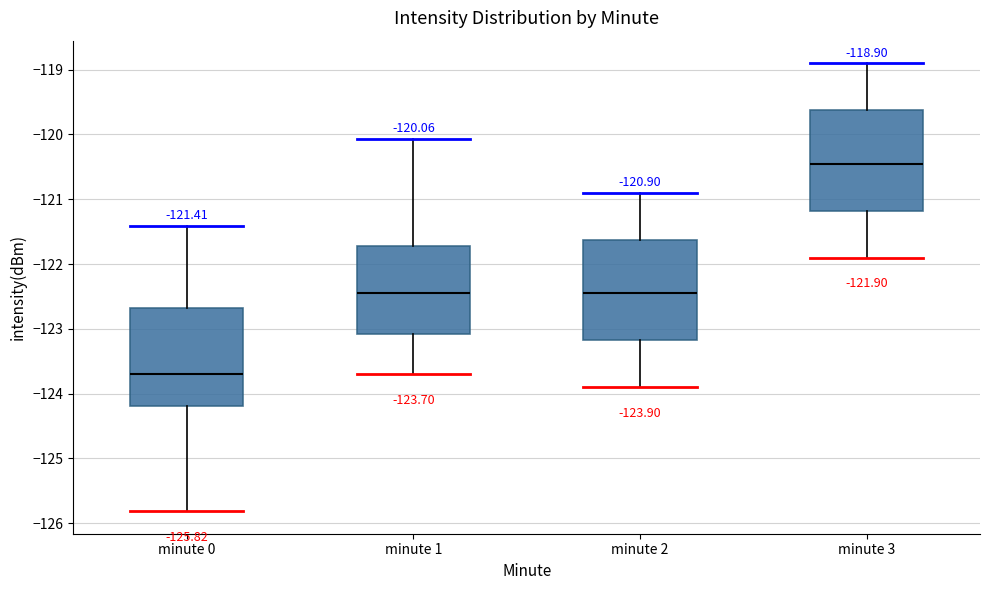

Which box's median line is the lowest?

minute 0